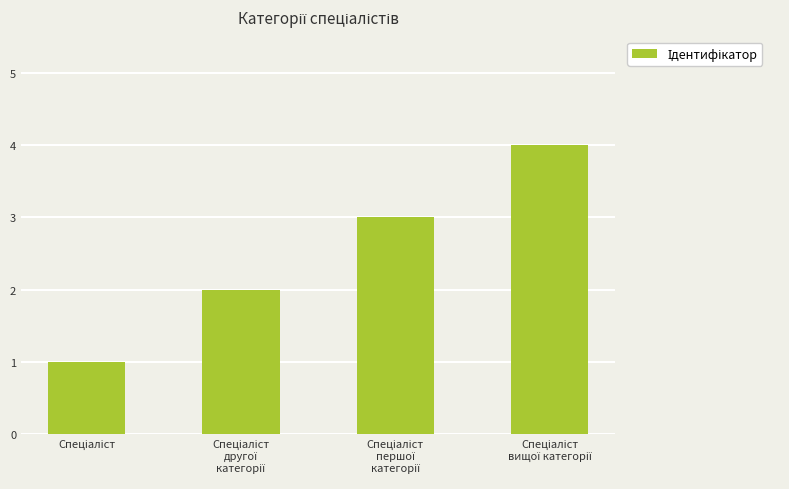

What is the difference between the maximum and minimum values?

3